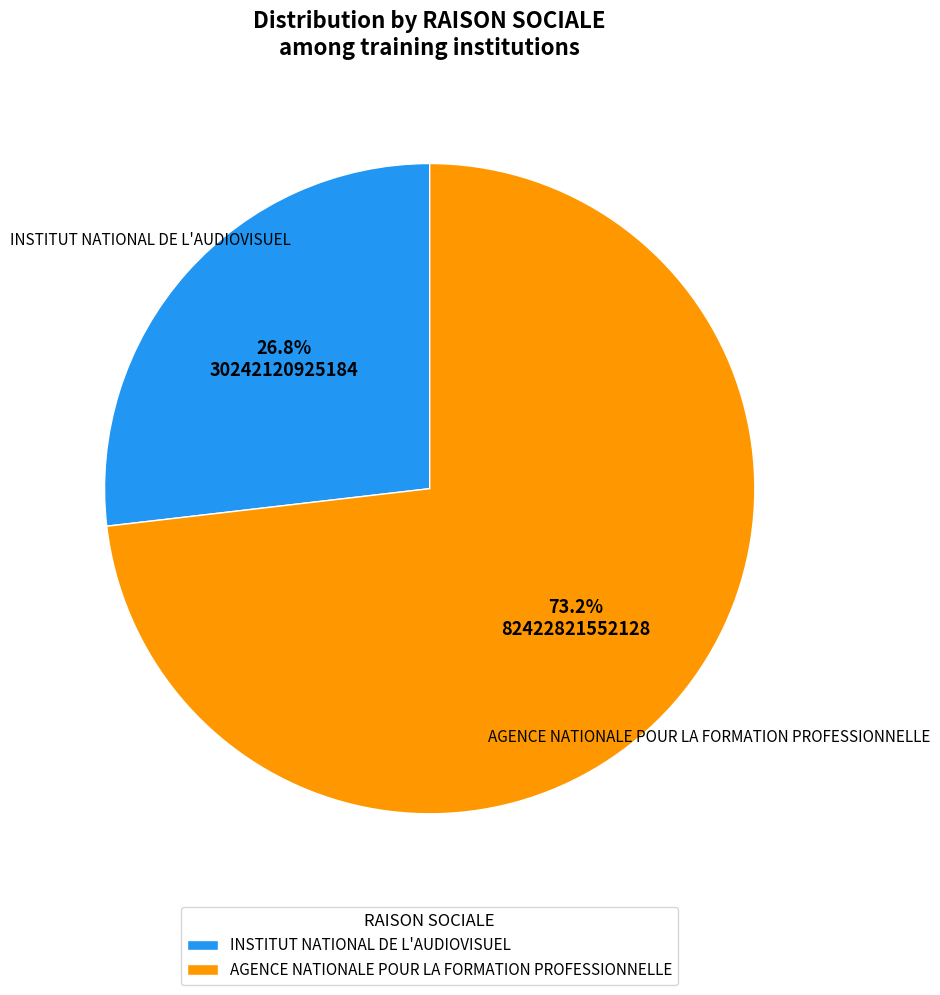

True or false: AGENCE NATIONALE POUR LA FORMATION PROFESSIONNELLE accounts for 81% of the total.

False